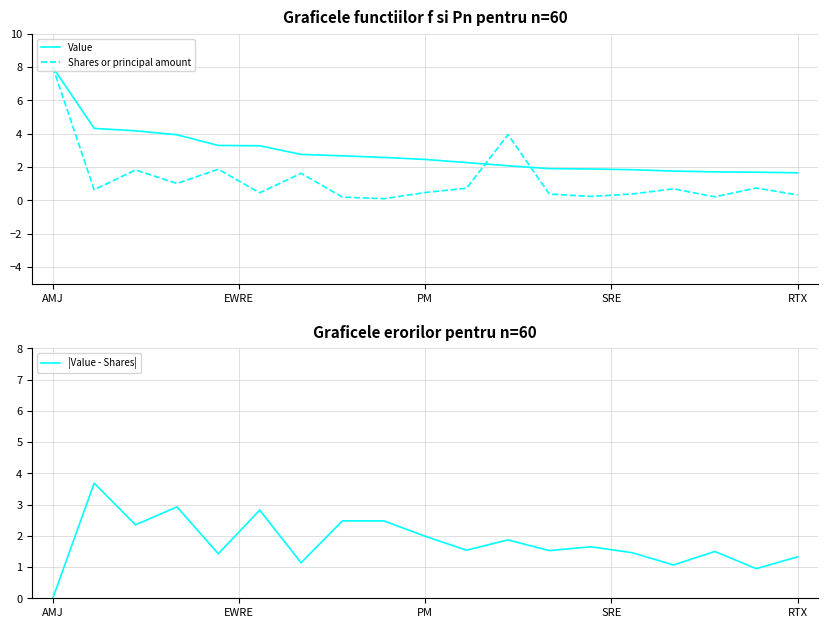

What value does the Shares or principal amount series have at PM?

0.5